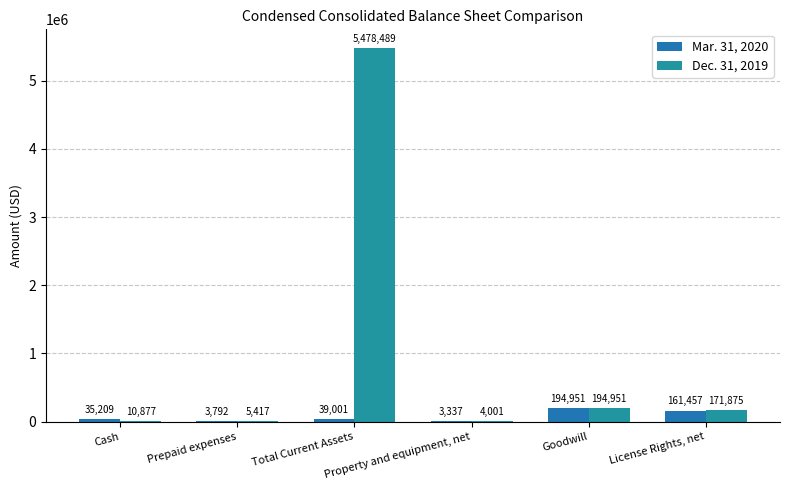

Between Cash and Property and equipment, net, which series saw the biggest shift?

Mar. 31, 2020